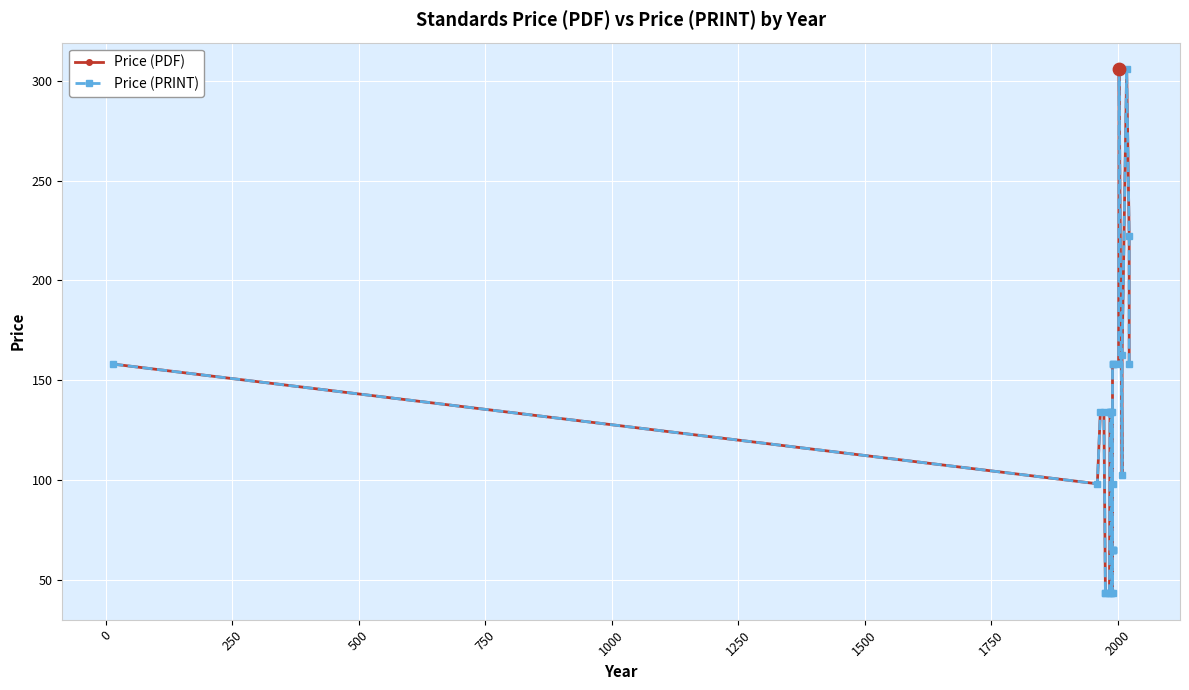

Which series has the largest Y range (max minus min)?

Price (PDF)